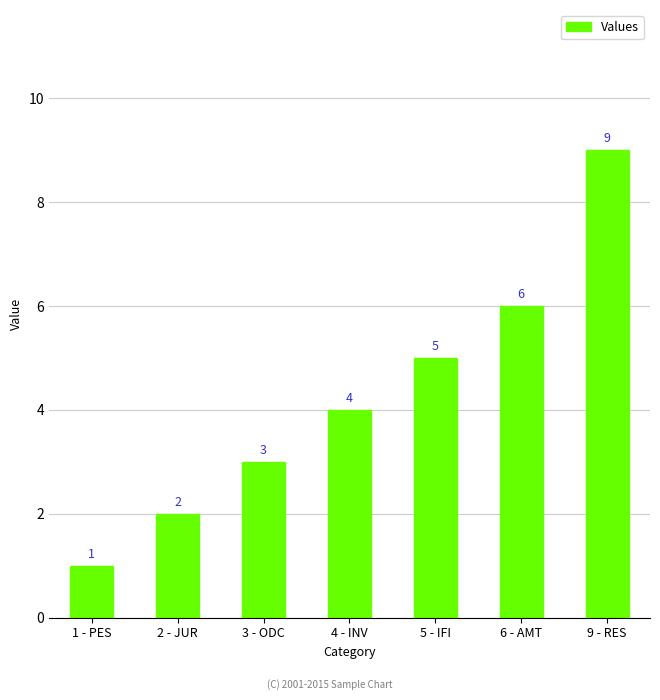

Read the value at 6 - AMT.

6